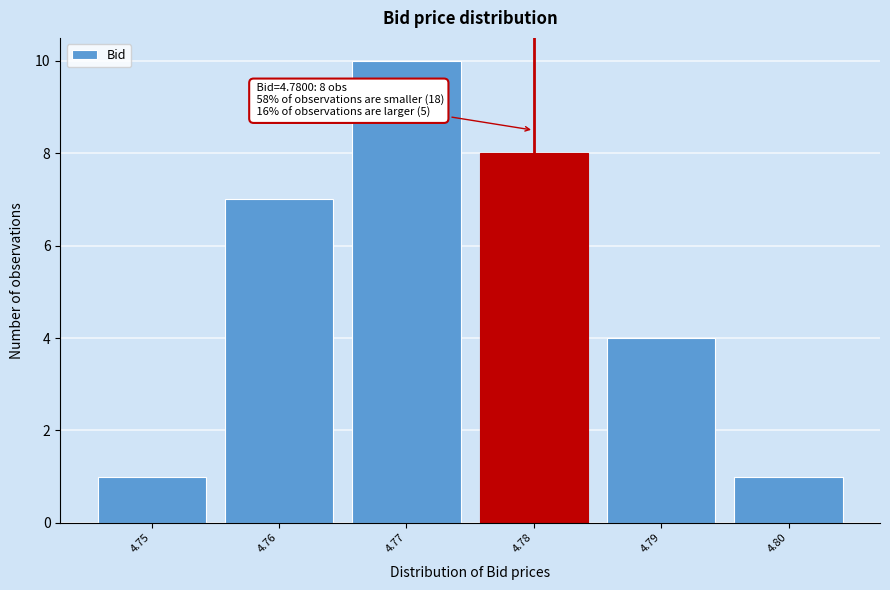

Reading right to left, what are all the values shown in this chart?

4.80=1	4.79=4	4.78=8	4.77=10	4.76=7	4.75=1